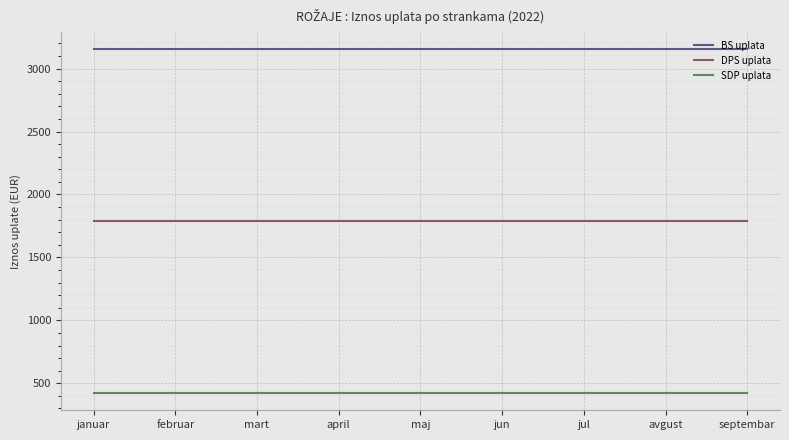

Count the number of data series in this chart.

3